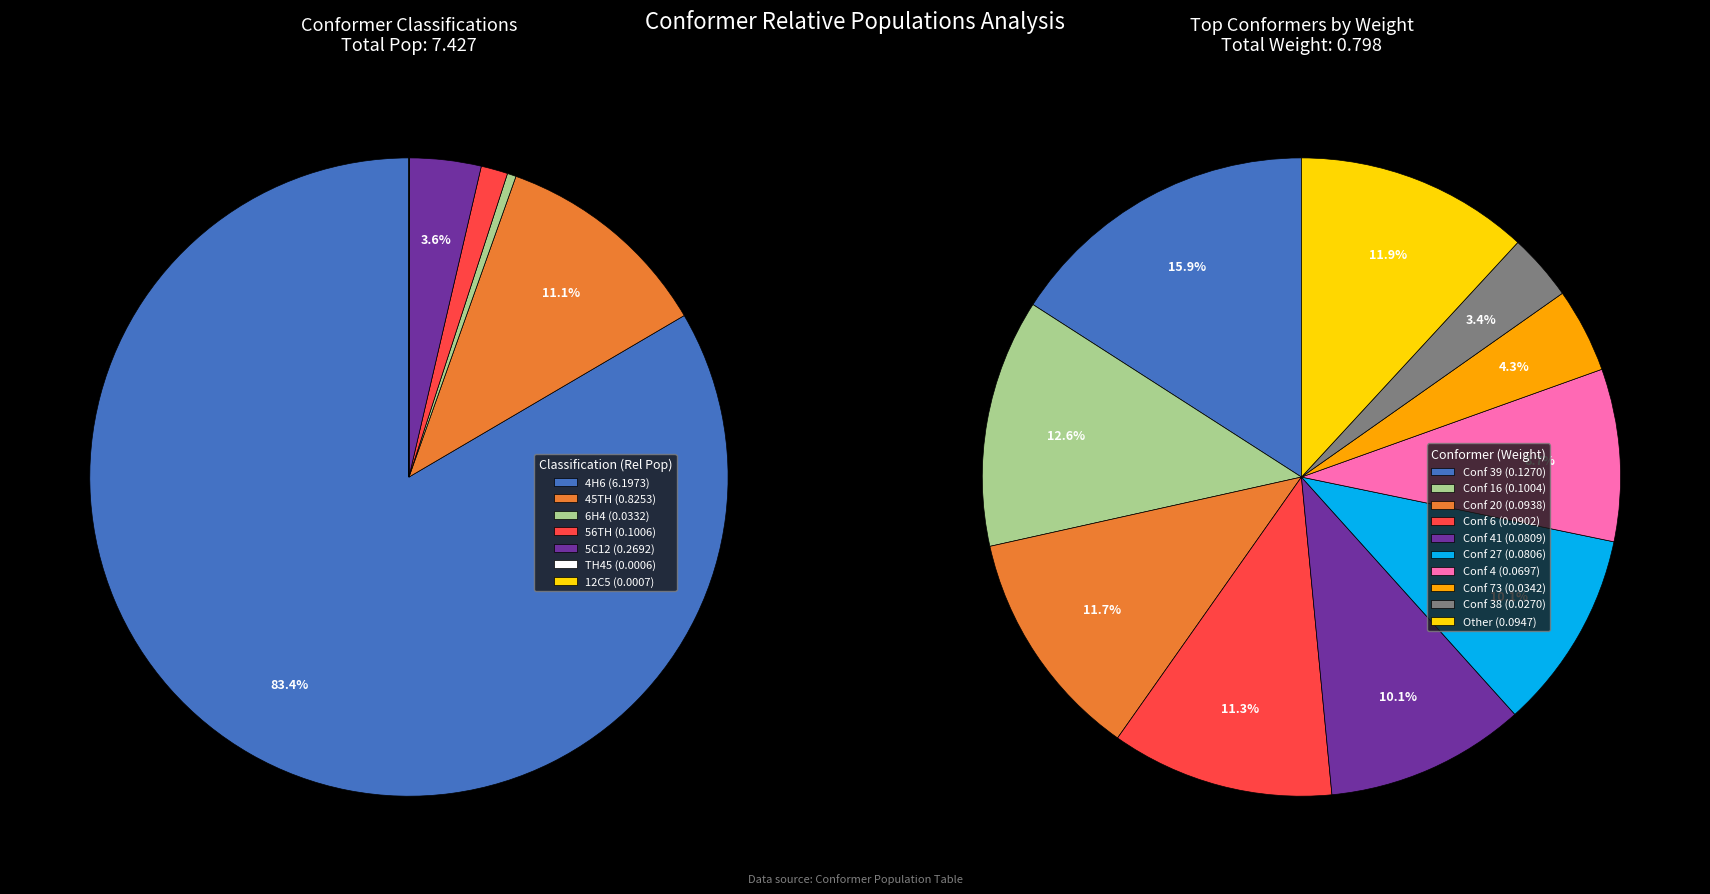

What is the smallest slice in the pie chart?

TH45